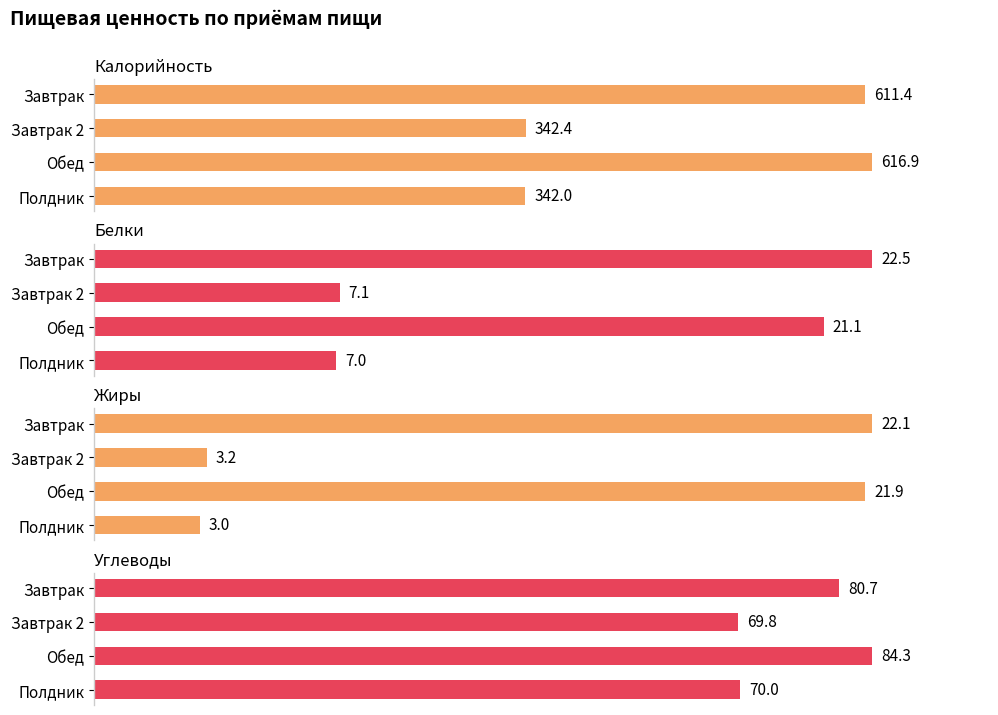

Are the bars grouped side by side (vs. stacked)?

Yes